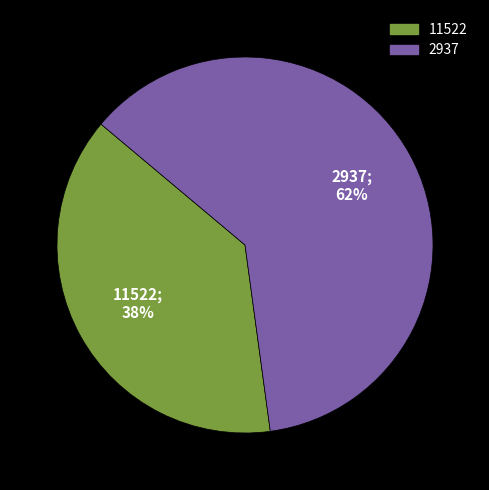

Is the sum of 11522 and 2937 greater than half?

Yes